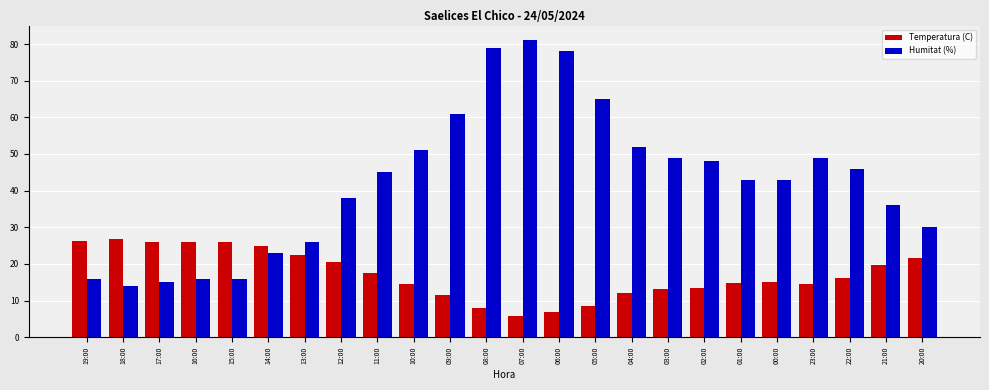

How many series are shown in this chart?

2